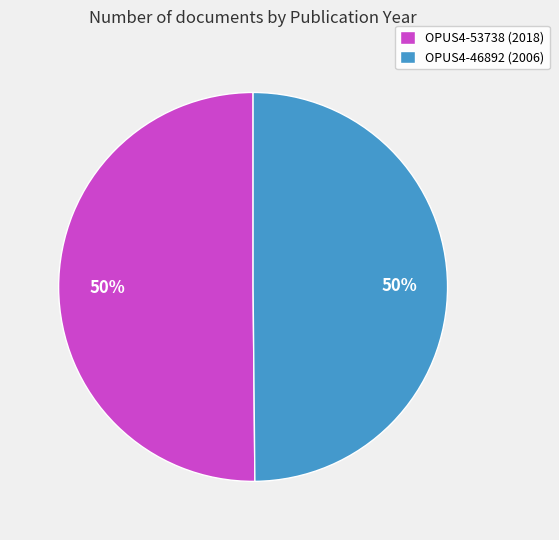

Is it true that OPUS4-46892 is 50% of the pie?

True